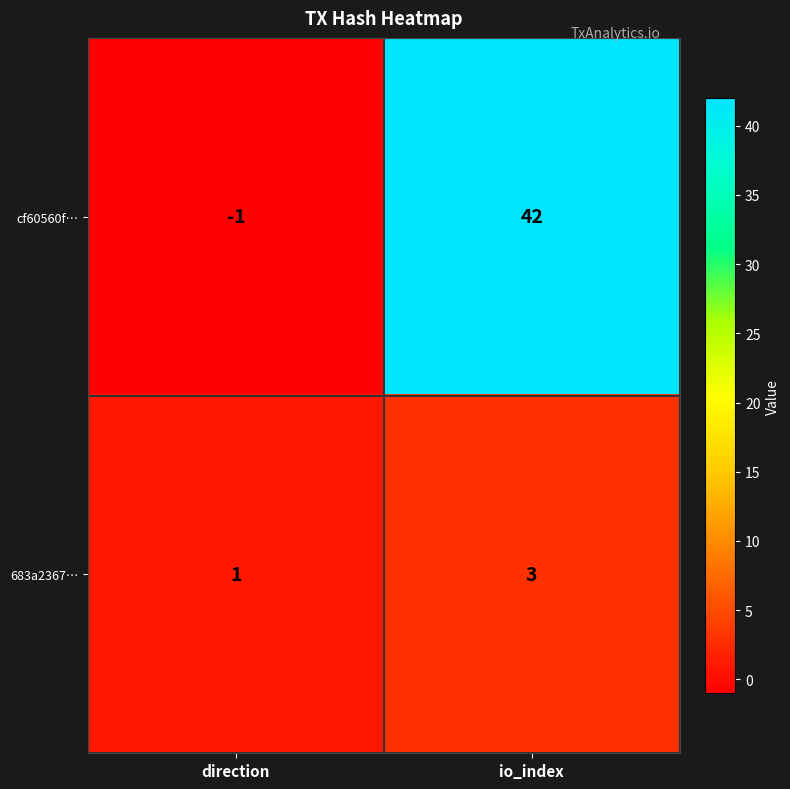

How many series are shown in this chart?

2